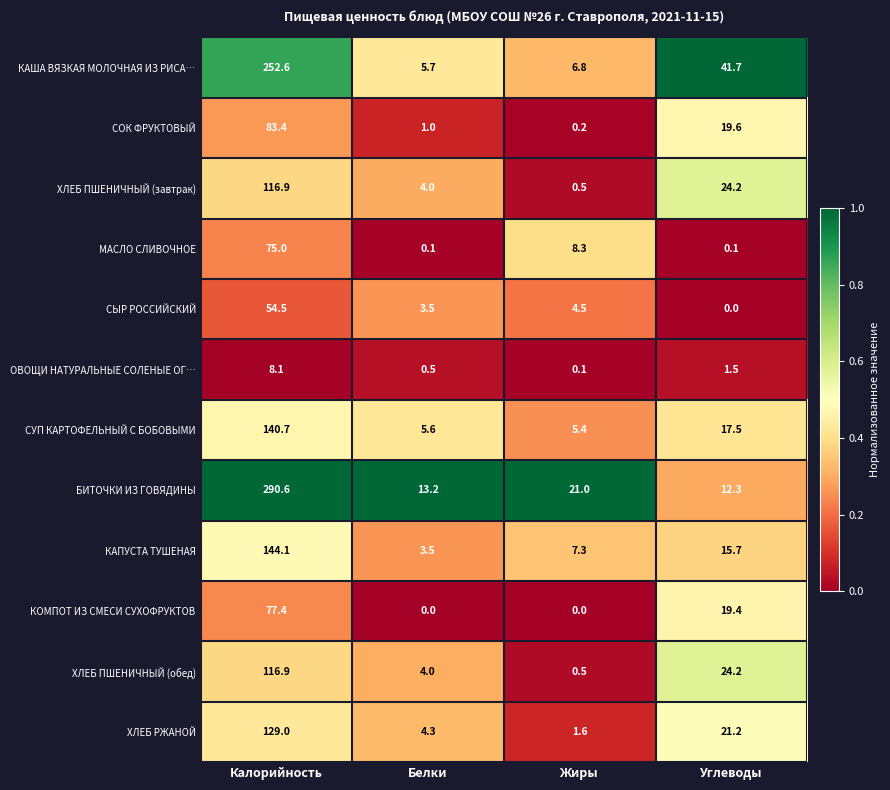

Which category has the highest value across all series?

Калорийность